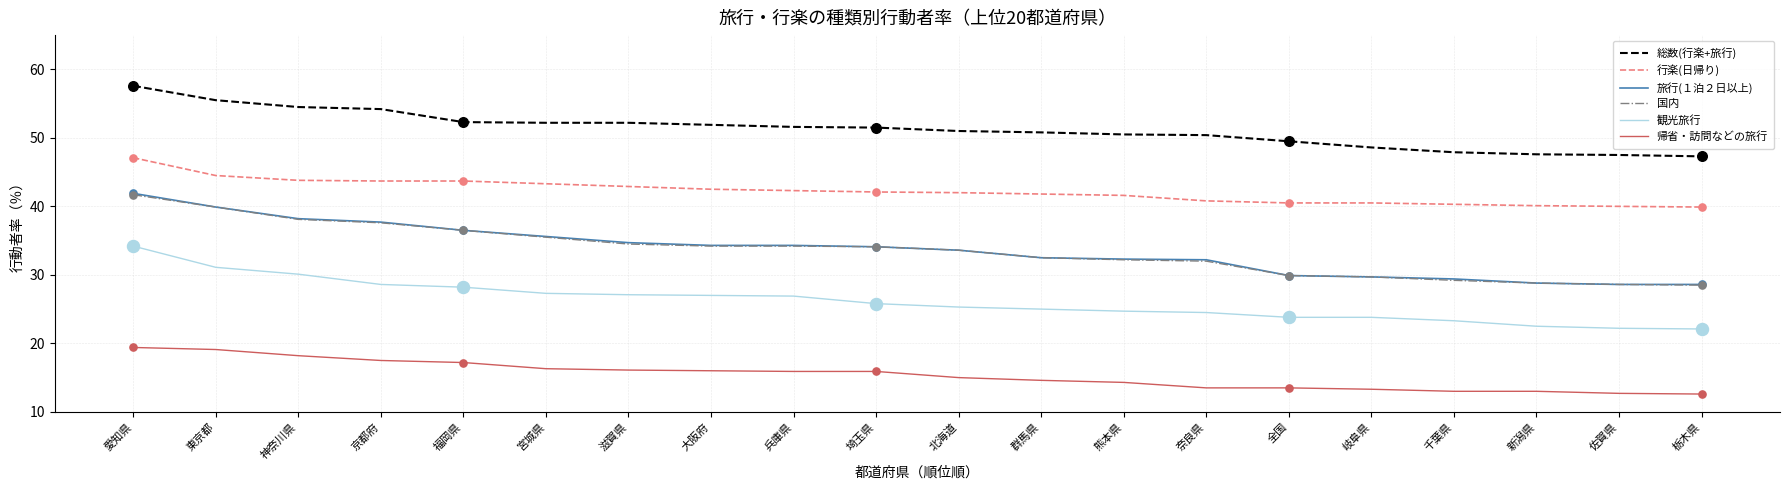

What is the spread (max minus min) of values at 熊本県?

36.2